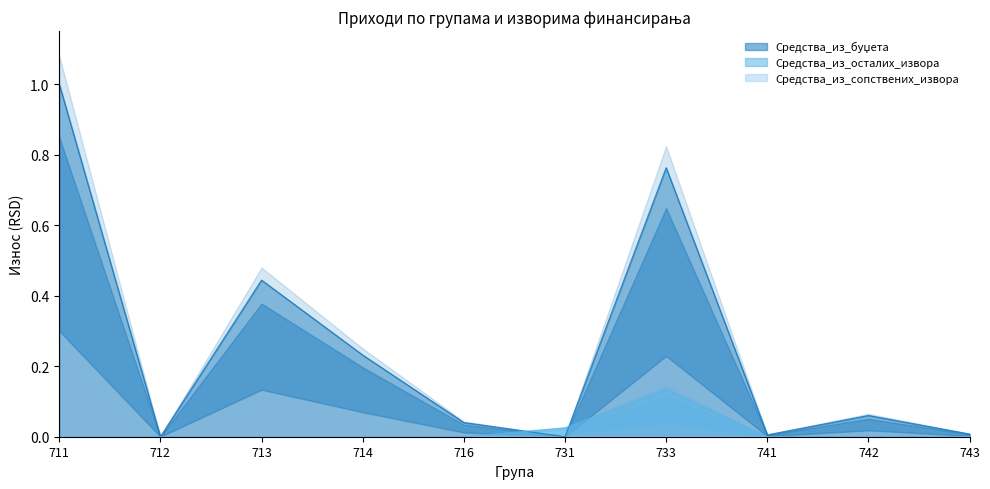

At which category is the sum across all series the highest?

711